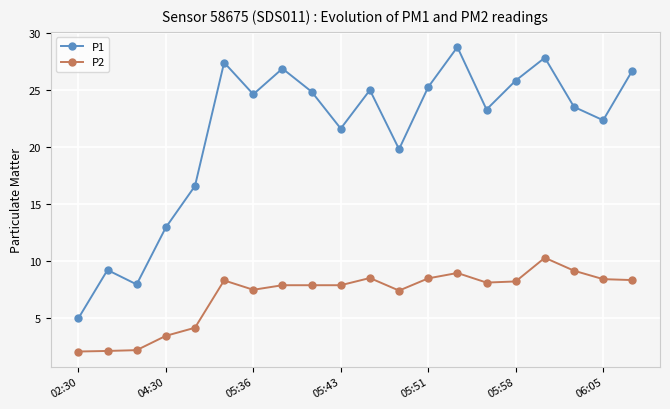

What is the difference between the second highest and second lowest values in the P1 series?

19.8